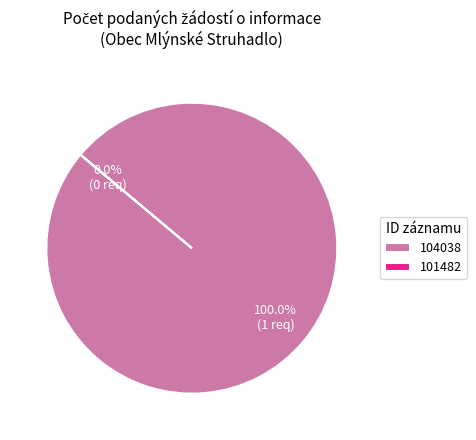

Rank the categories by value from highest to lowest.

104038, 101482